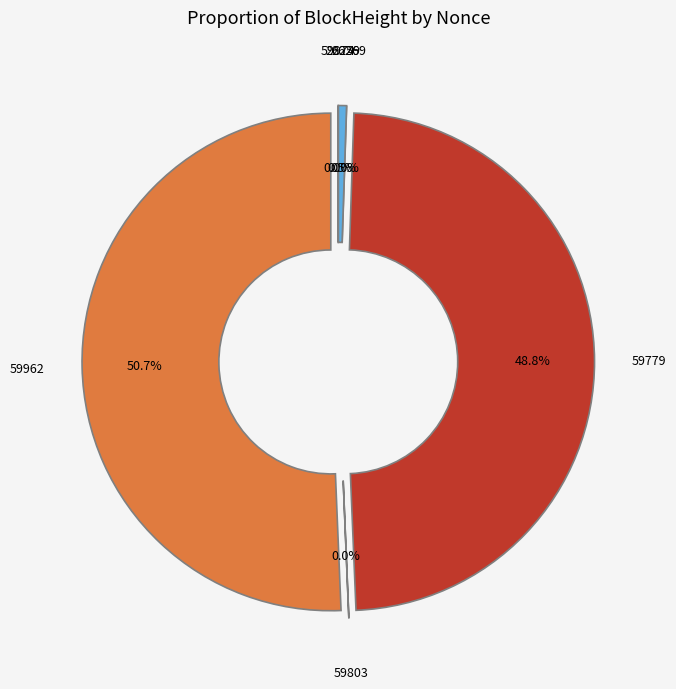

True or false: 59974 accounts for 0% of the total.

True